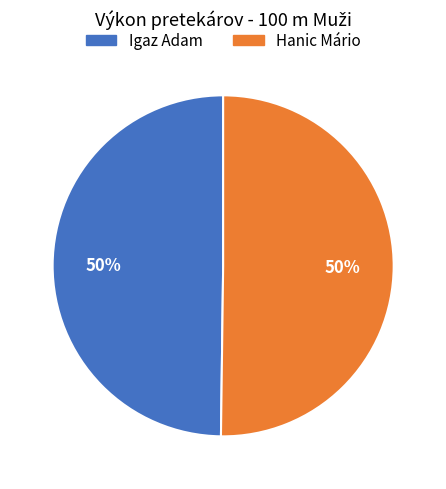

Combined, do Igaz Adam and Hanic Mário account for over 50%?

Yes